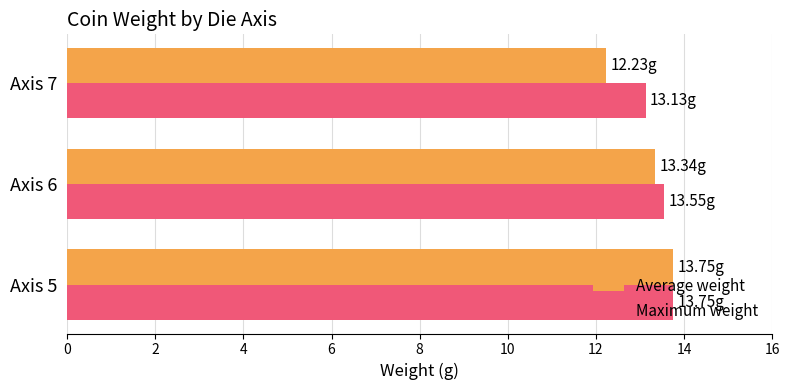

Where is Average weight nearest to the value 12?

Axis 7